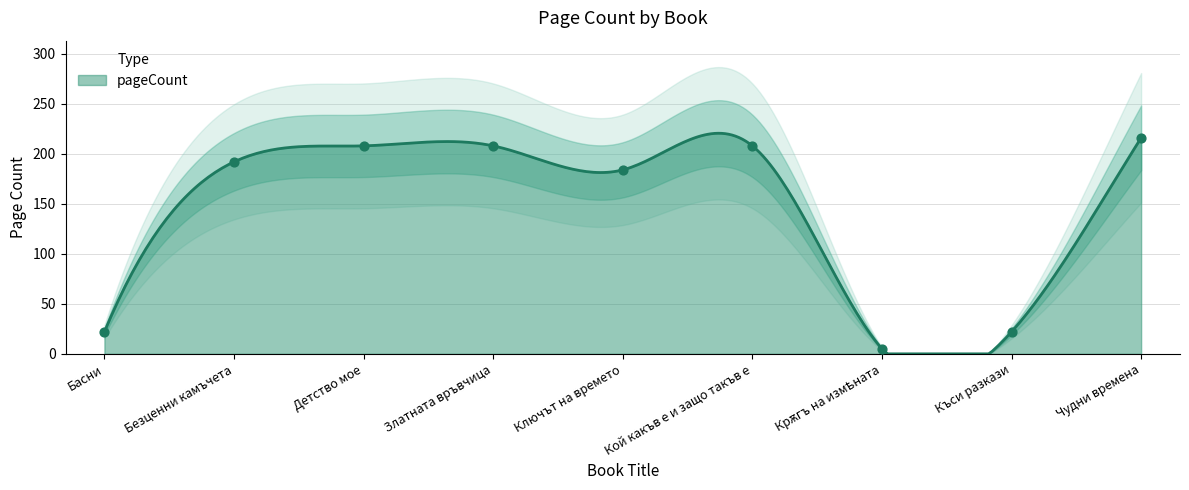

Between Ключът на времето and Басни, which is larger?

Ключът на времето